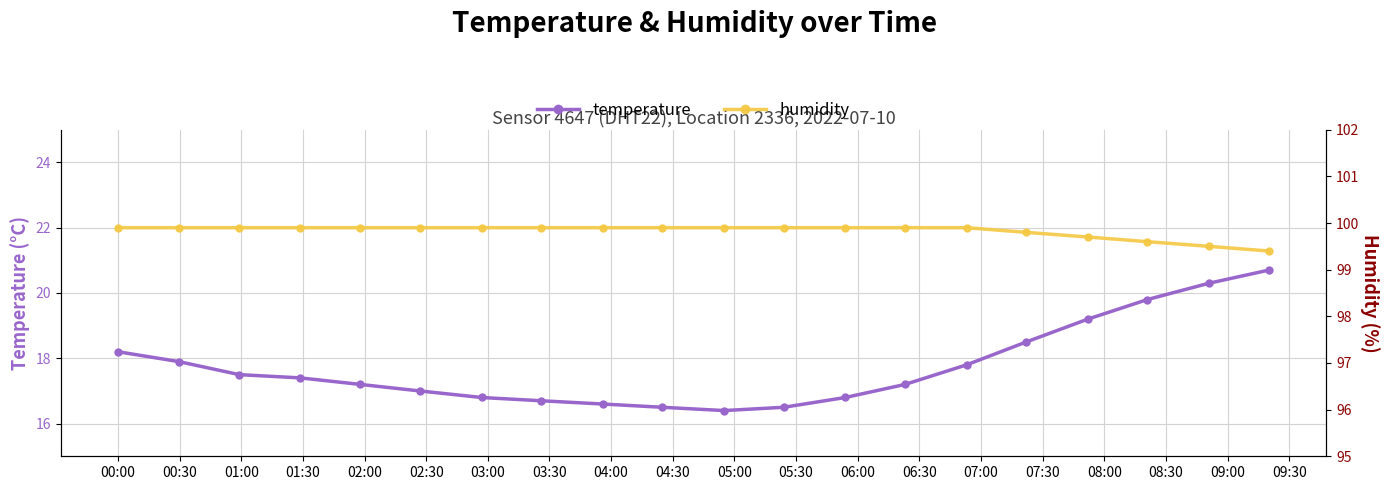

True or false: humidity and temperature cross at least once.

False